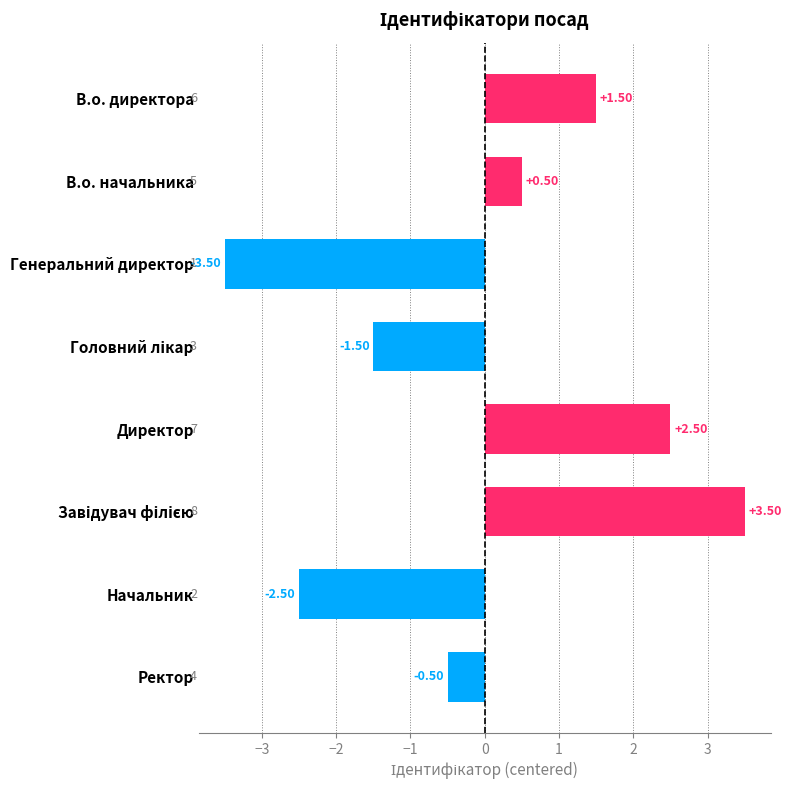

Which label corresponds to the smallest value in the chart?

Генеральний директор